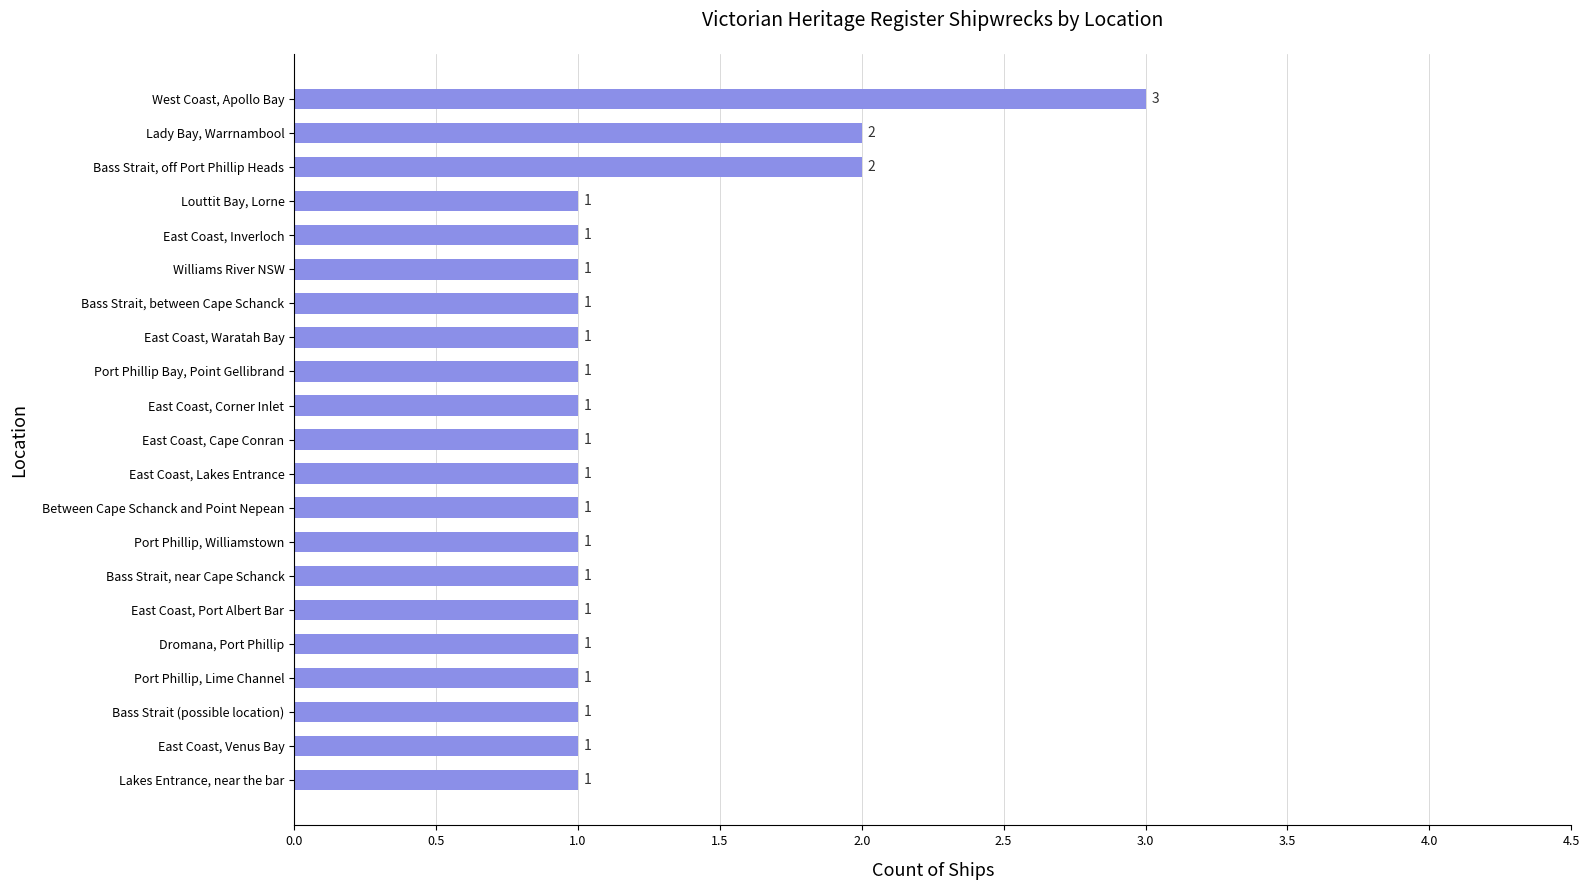

The value at East Coast, Waratah Bay is 1. True or false?

True